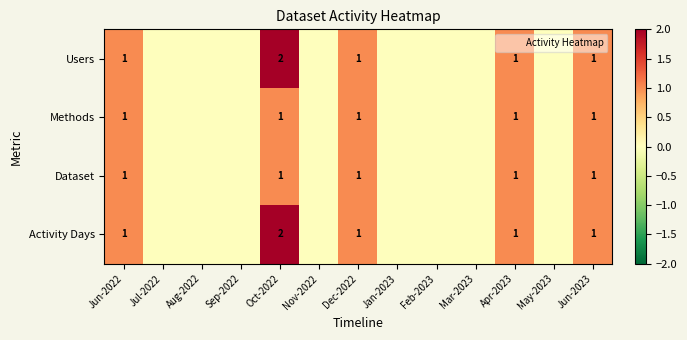

The value of Activity Days at Dec-2022 is 1. True or false?

True